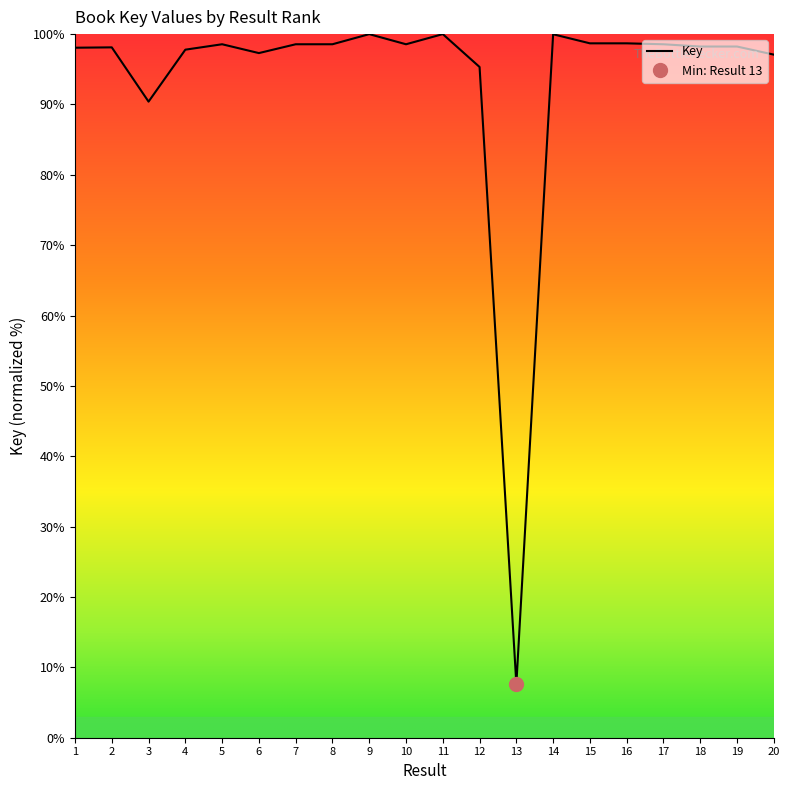

True or false: there are more than 1 points higher than both neighbors.

True